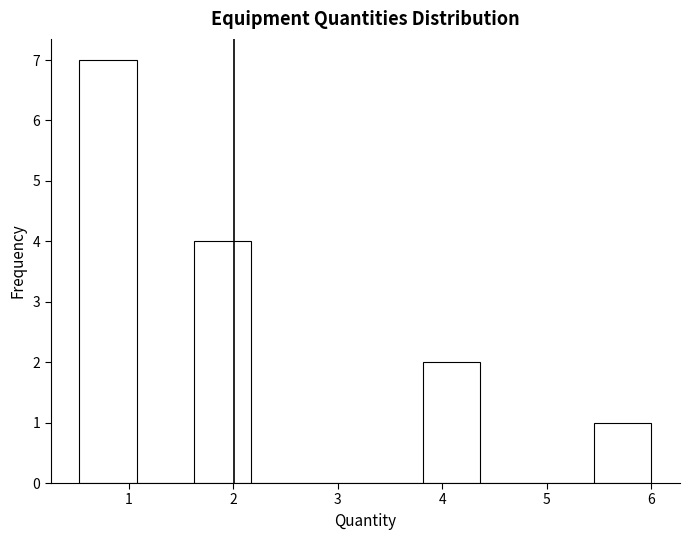

What is the height of the bar covering 3.8 to 4.4 on the x-axis? Neither the bar edges nor the heights are printed on the chart, so give them approximately, as read against the axes.

2